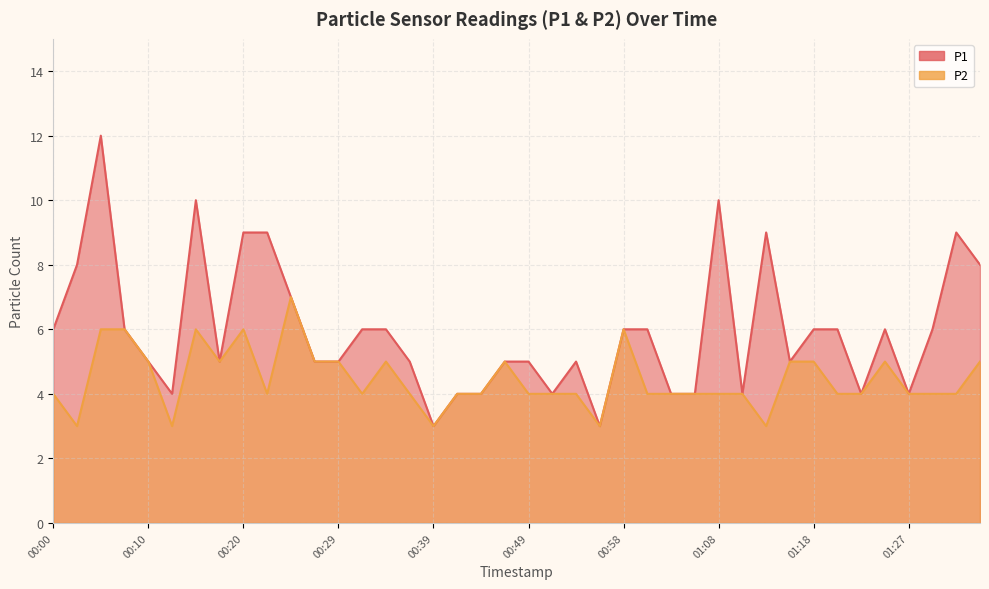

Reading left to right, list all the values displayed in this chart.

P1: 6	8	12	6	5	4	10	5	9	9	7	5	5	6	6	5	3	4	4	5	5	4	5	3	6	6	4	4	10	4	9	5	6	6	4	6	4	6	9	8
P2: 4	3	6	6	5	3	6	5	6	4	7	5	5	4	5	4	3	4	4	5	4	4	4	3	6	4	4	4	4	4	3	5	5	4	4	5	4	4	4	5